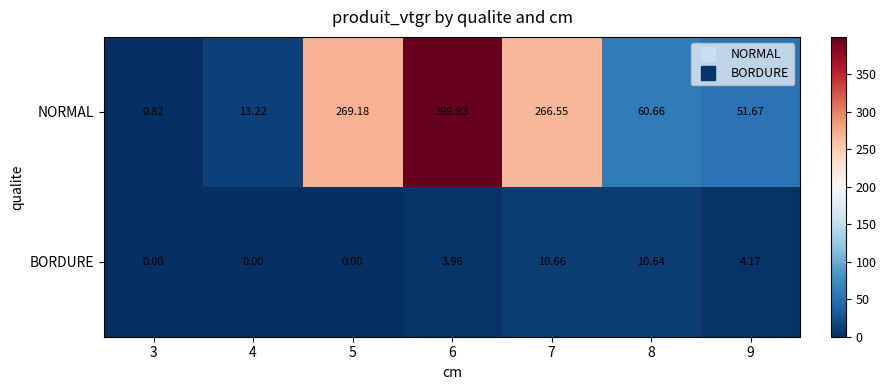

Between 3 and 9, which series saw the biggest shift?

NORMAL